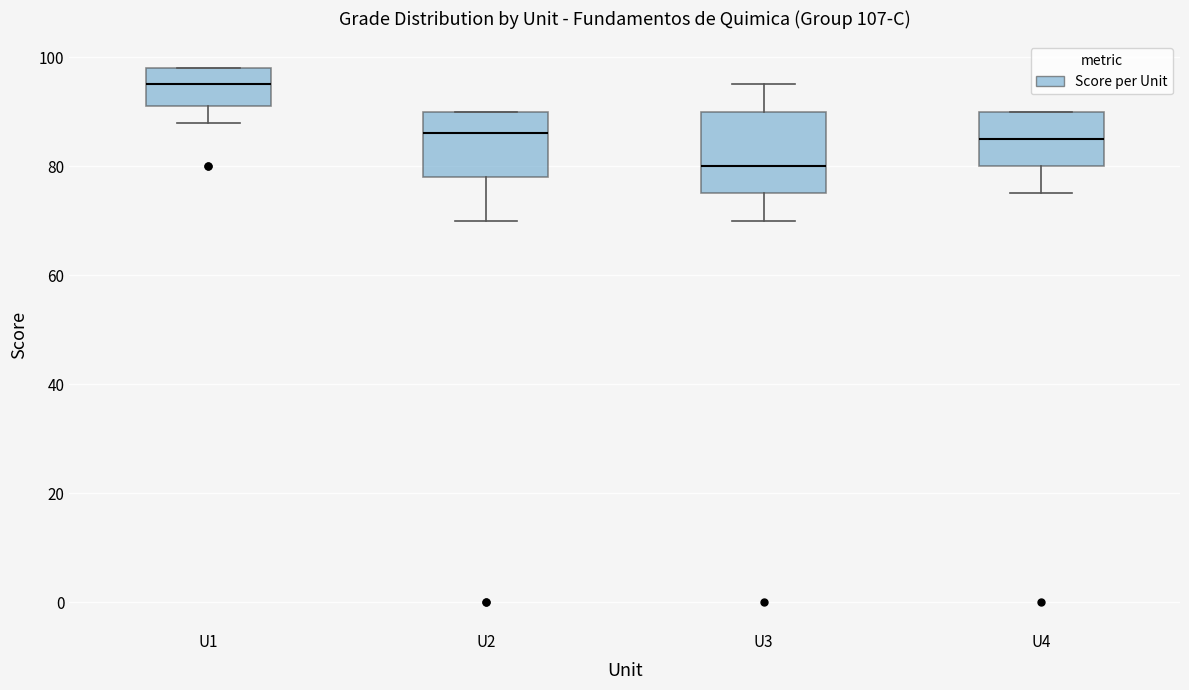

Reading left to right, transcribe this box plot: for each box, give where its median line is, the range the box spans, and where its two whiskers end, as read against the y-axis. The values are not printed on the chart, so give them approximately, as read against the axis.

U1: median 96, box 92 to 98, whiskers 88 to 98
U2: median 86, box 78 to 90, whiskers 70 to 90
U3: median 80, box 76 to 90, whiskers 70 to 96
U4: median 86, box 80 to 90, whiskers 76 to 90